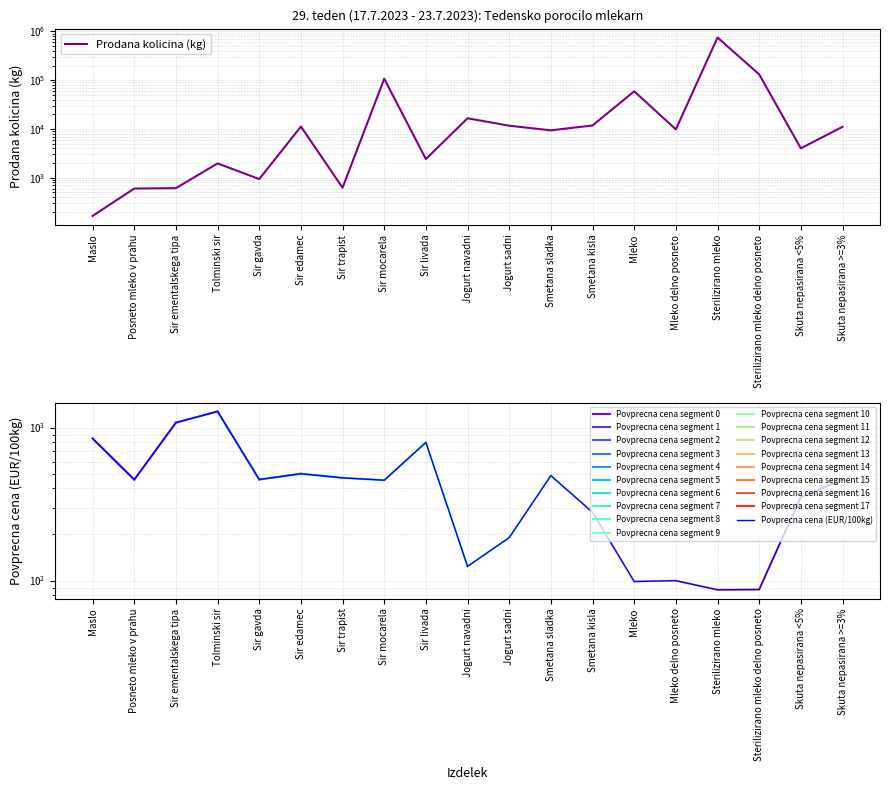

Where is the first local minimum for Prodana kolicina (kg)?

Sir gavda